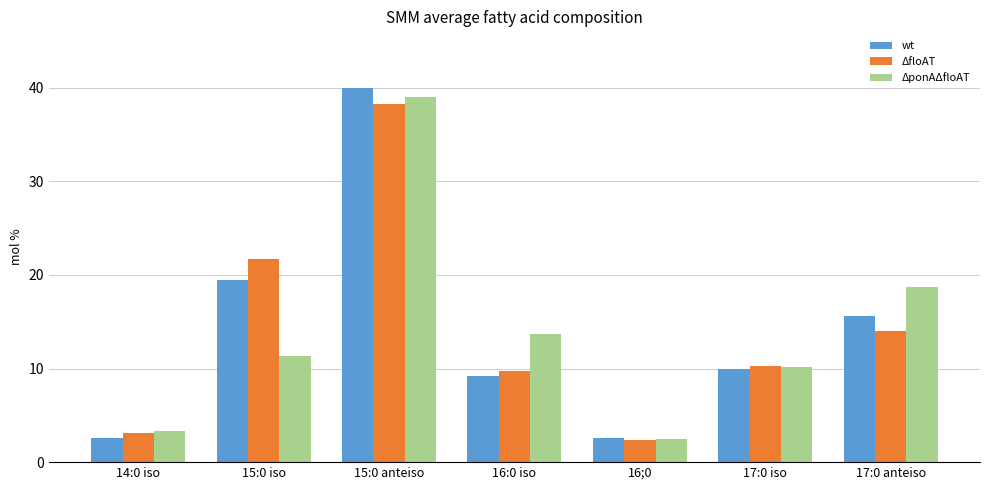

What is the sum of the wt values at 16:0 iso and 14:0 iso?

11.8